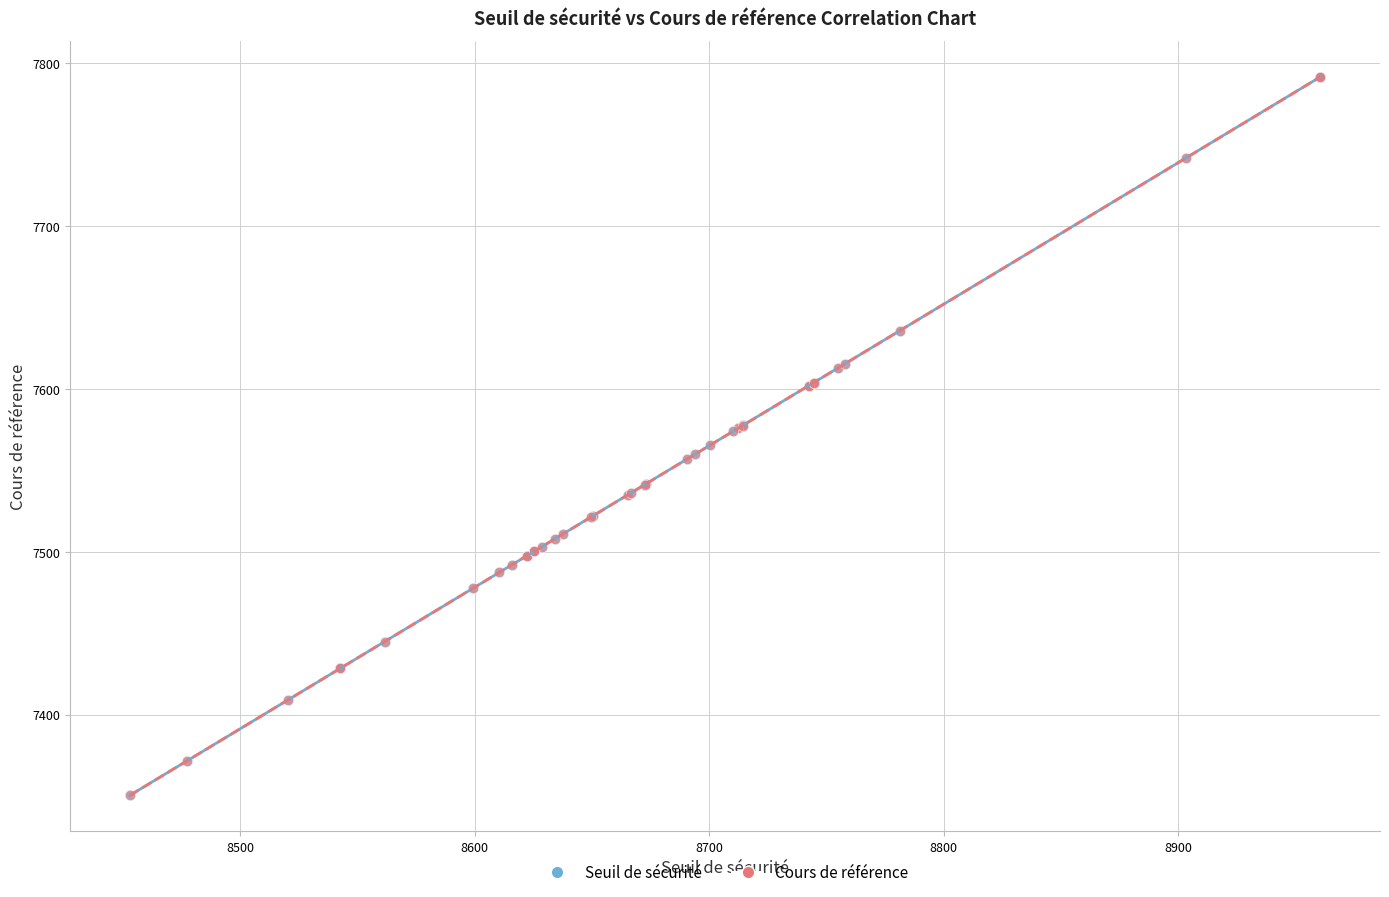

Which series has the largest Y range (max minus min)?

Seuil de sécurité